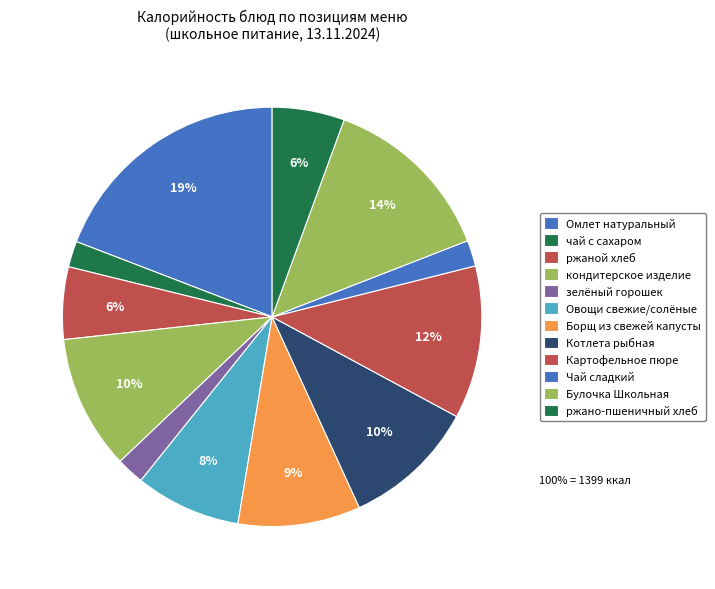

Count the number of slices in the pie.

12